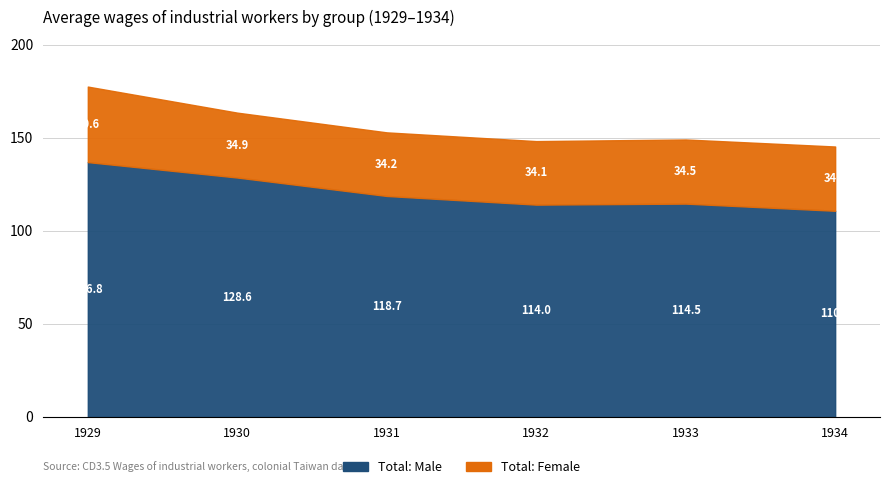

Which category has the highest value across all series?

1929